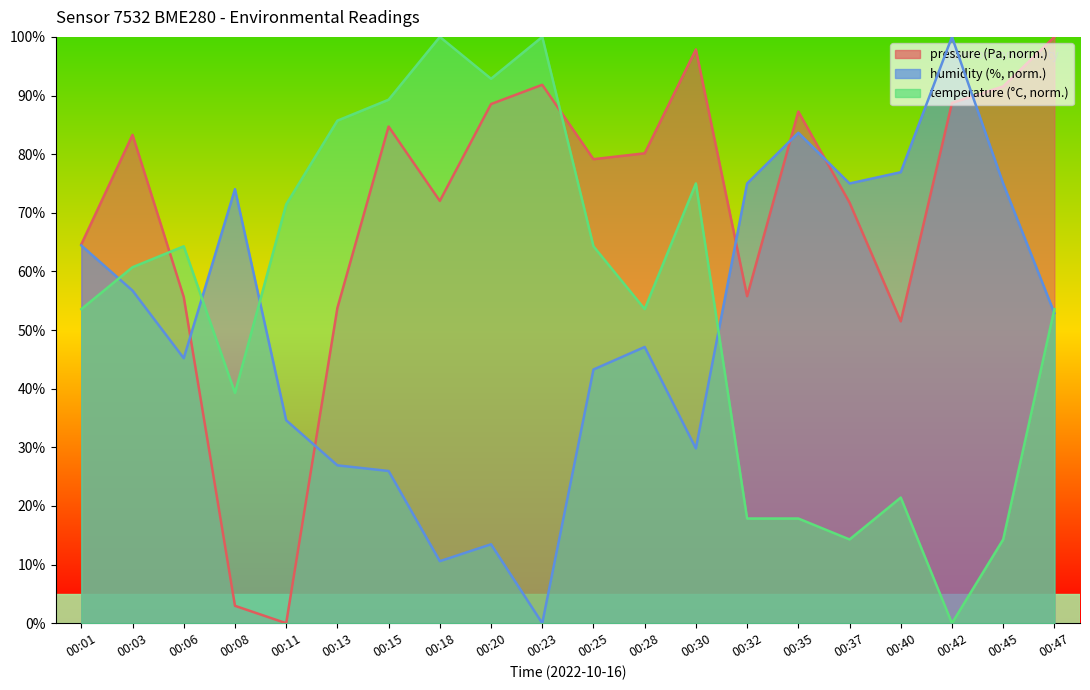

How many lines are shown in the chart?

3